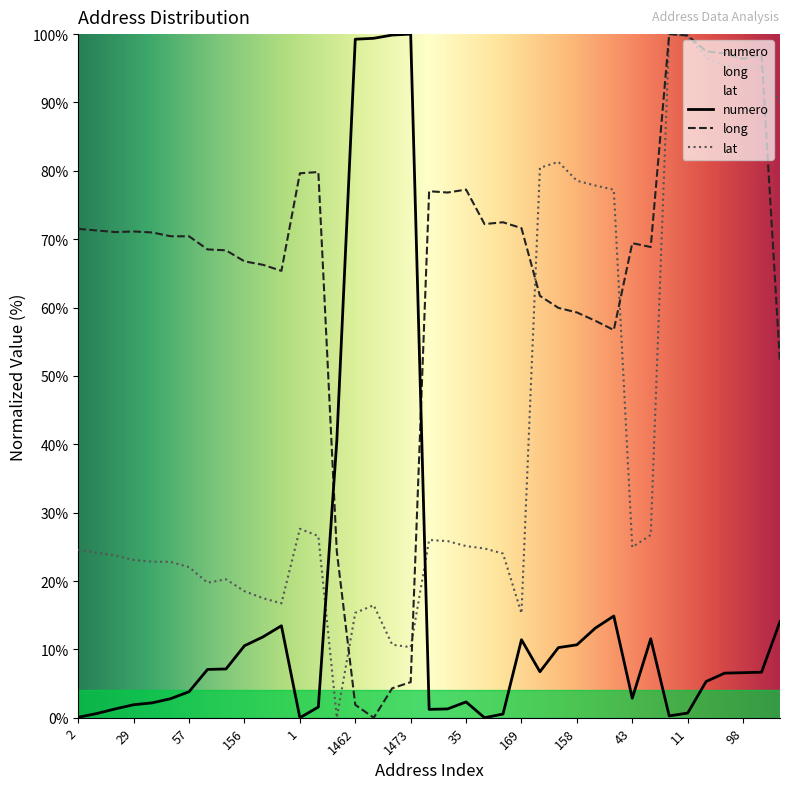

At which category is the sum across all series the highest?

5